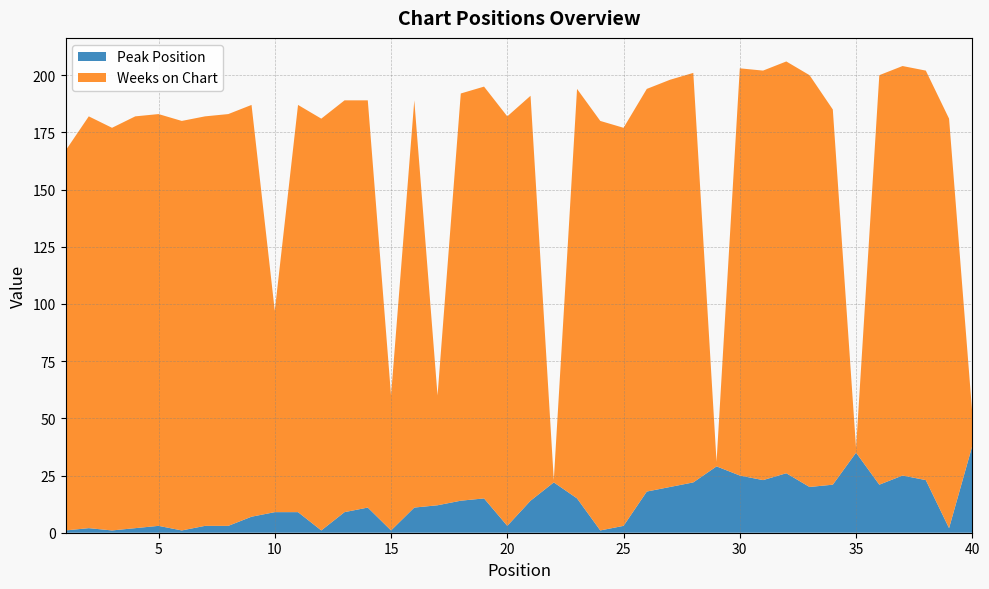

Reading left to right, extract all data points from this chart.

Peak Position: 1	2	1	2	3	1	3	3	7	9	9	1	9	11	1	11	12	14	15	3	14	22	15	1	3	18	20	22	29	25	23	26	20	21	35	21	25	23	2	38
Weeks on Chart: 166	180	176	180	180	179	179	180	180	88	178	180	180	178	59	178	48	178	180	179	177	1	179	179	174	176	178	179	2	178	179	180	180	164	2	179	179	179	179	14